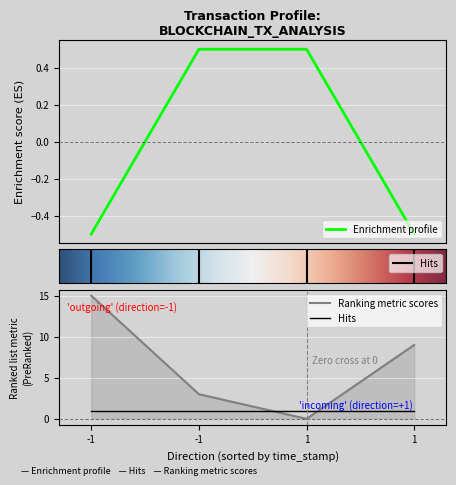

Which series changed the most between -1 and -1?

io_index